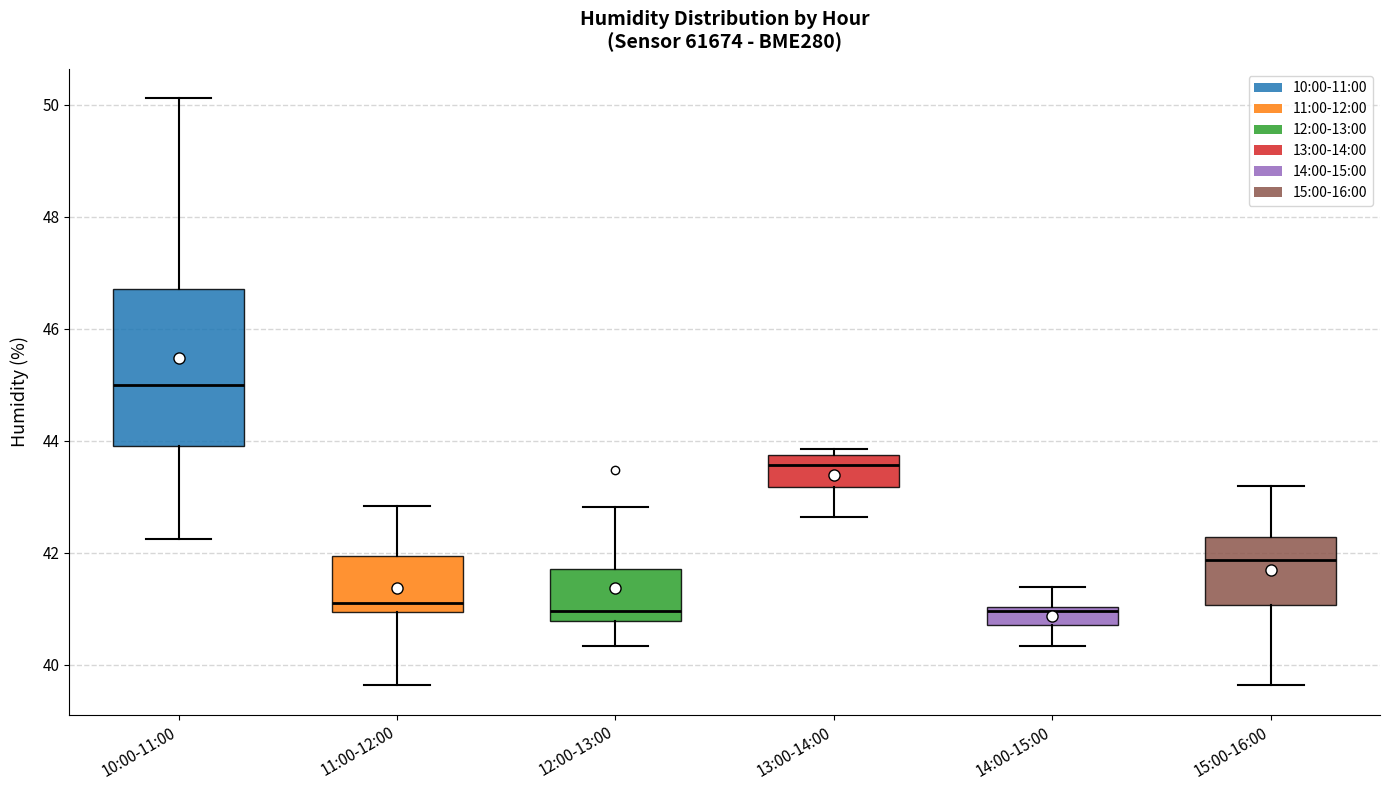

Comparing the boxes themselves (not the whiskers), which one is the tallest?

10:00-11:00